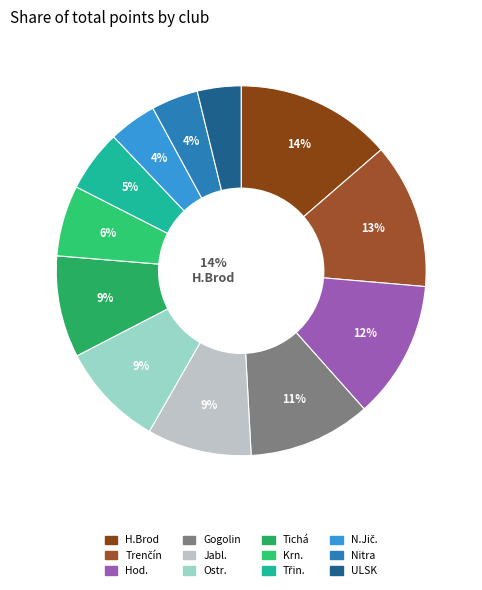

What is the ratio of the value at Třin. to the value at Tichá?

0.6